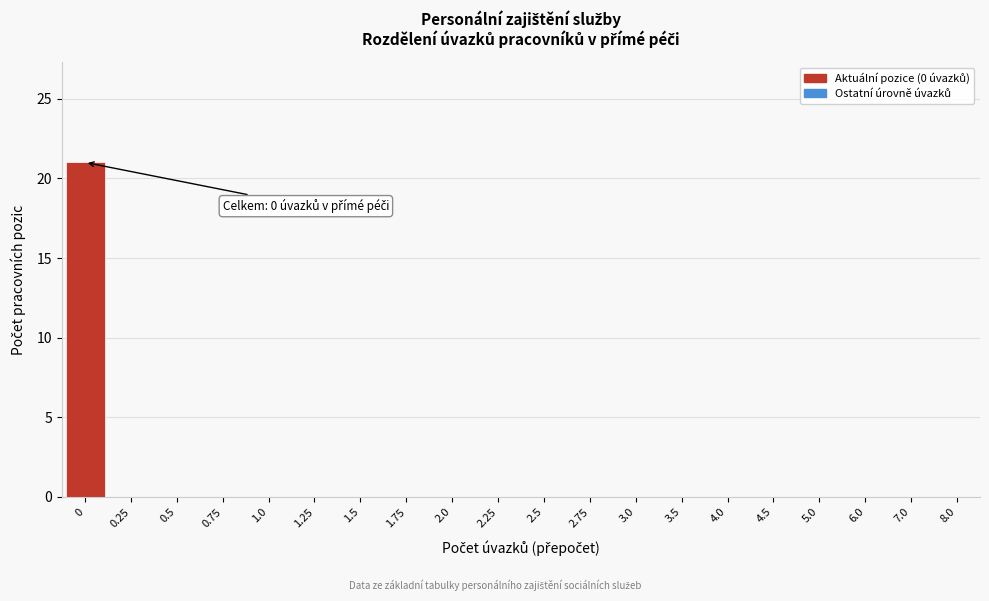

Reading right to left, list all the values displayed in this chart.

8.0=0	7.0=0	6.0=0	5.0=0	4.5=0	4.0=0	3.5=0	3.0=0	2.75=0	2.5=0	2.25=0	2.0=0	1.75=0	1.5=0	1.25=0	1.0=0	0.75=0	0.5=0	0.25=0	0=21